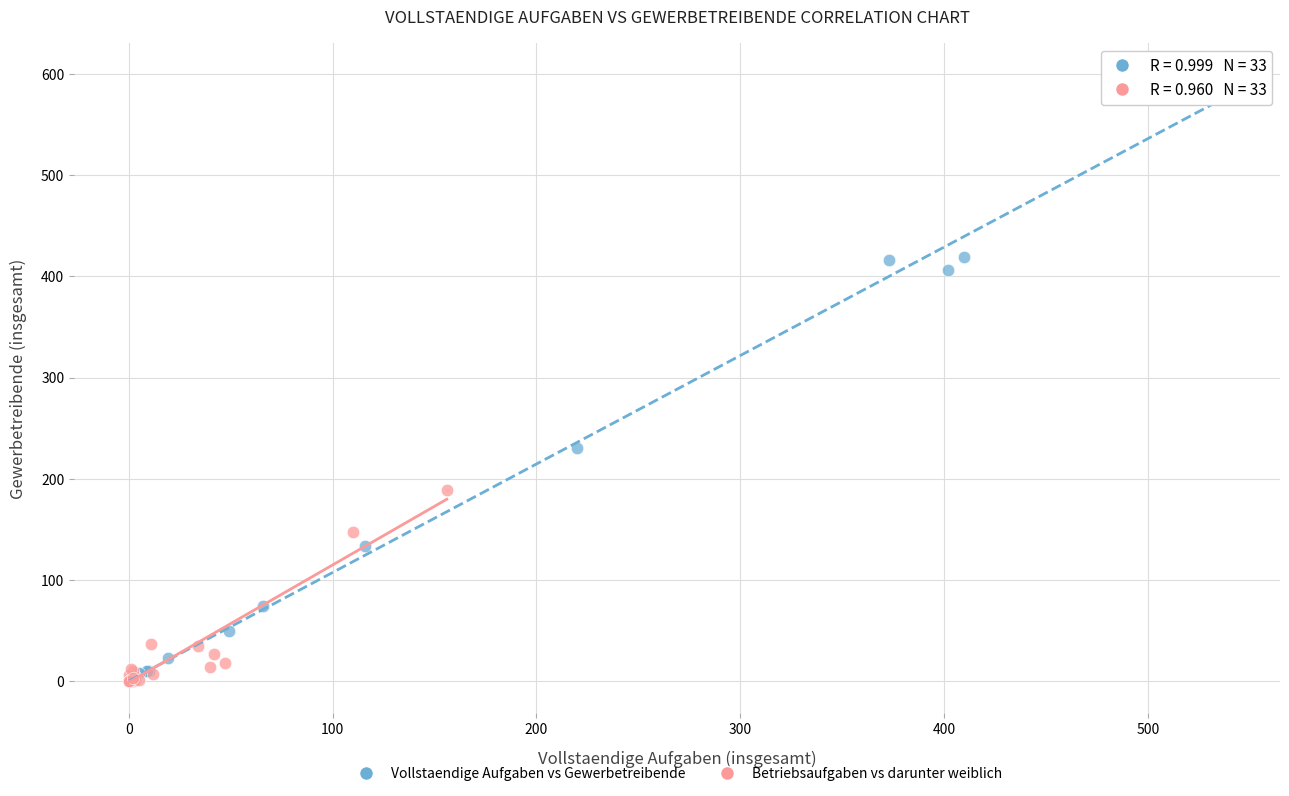

What are all the series names shown in the legend?

Vollstaendige Aufgaben vs Gewerbetreibende, Betriebsaufgaben vs darunter weiblich